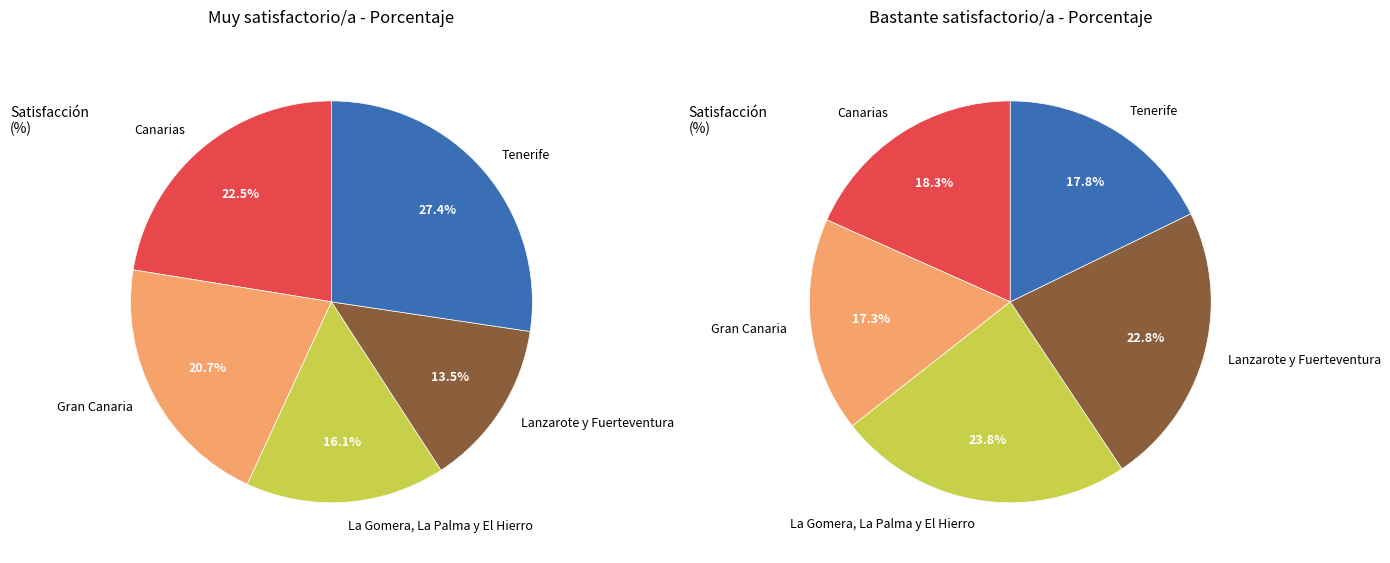

Count the number of slices in the pie.

5